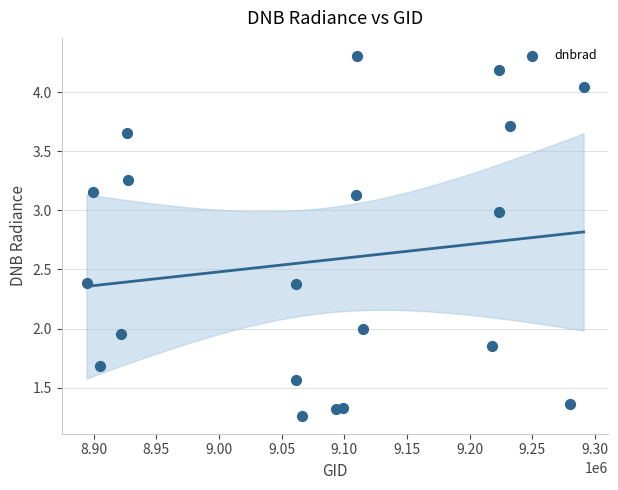

What is the range of X values (max minus min)?

396461.0